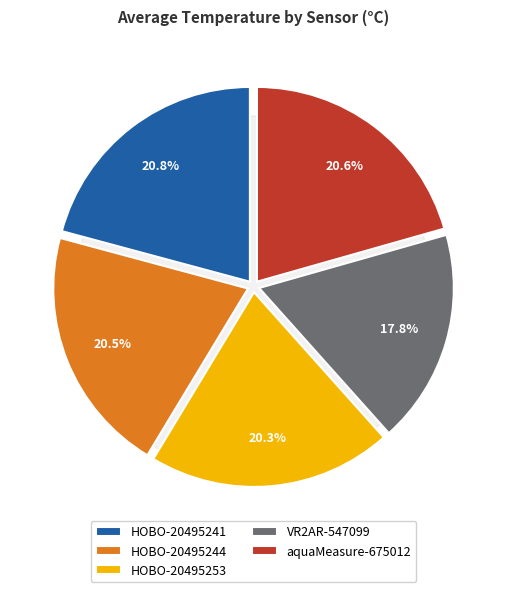

Which slice is the smallest?

VR2AR-547099